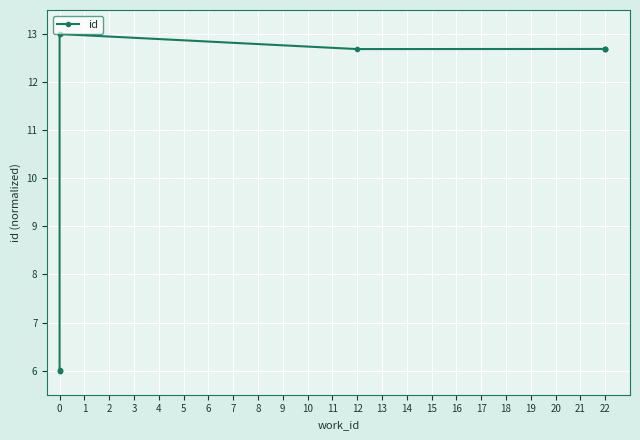

How many data points are less than 12?

3